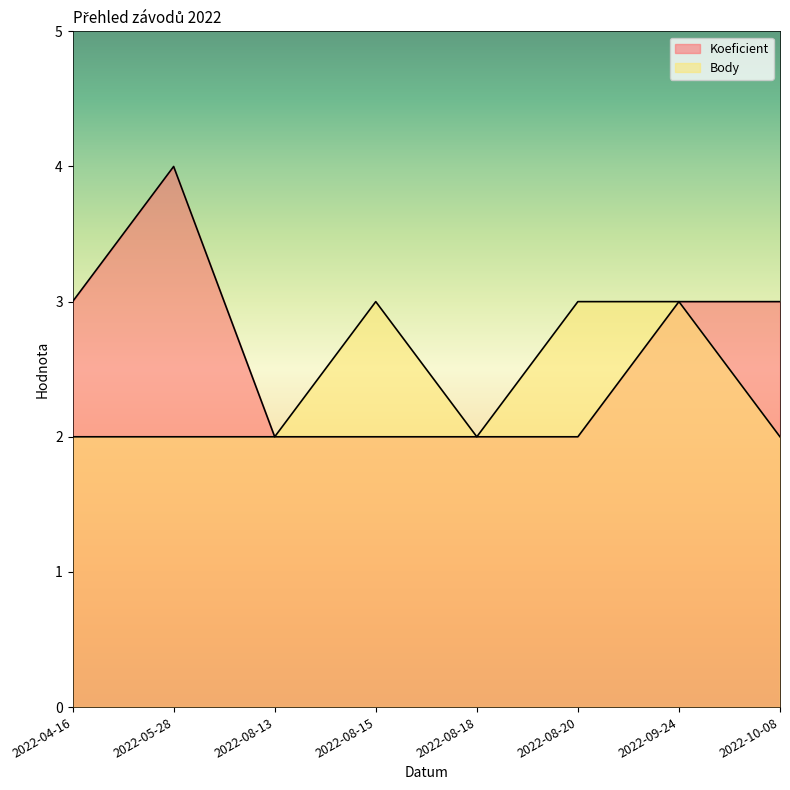

The value of Body at 2022-08-18 is 1. True or false?

False